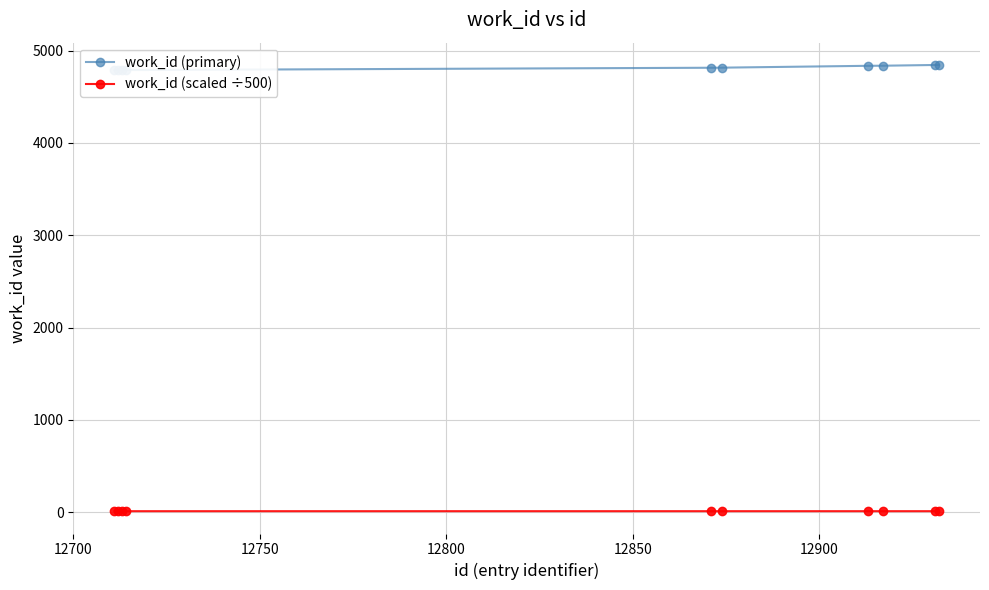

Reading right to left, transcribe all the data shown in this chart.

work_id (primary): 4845.0	4845.0	4837.0	4836.0	4816.0	4815.0	4790.0	4790.0	4790.0	4790.0
work_id (scaled ÷500): 9.7	9.7	9.7	9.7	9.6	9.6	9.6	9.6	9.6	9.6